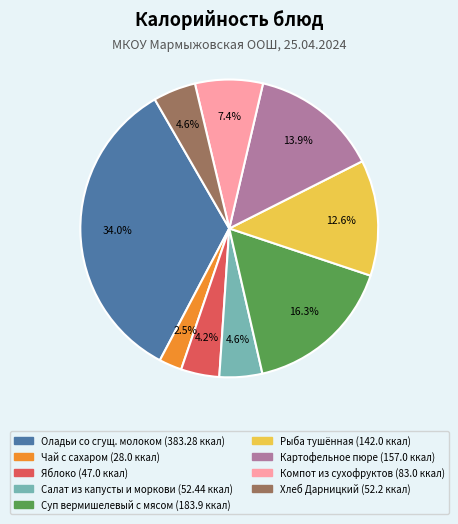

Count the number of slices in the pie.

9